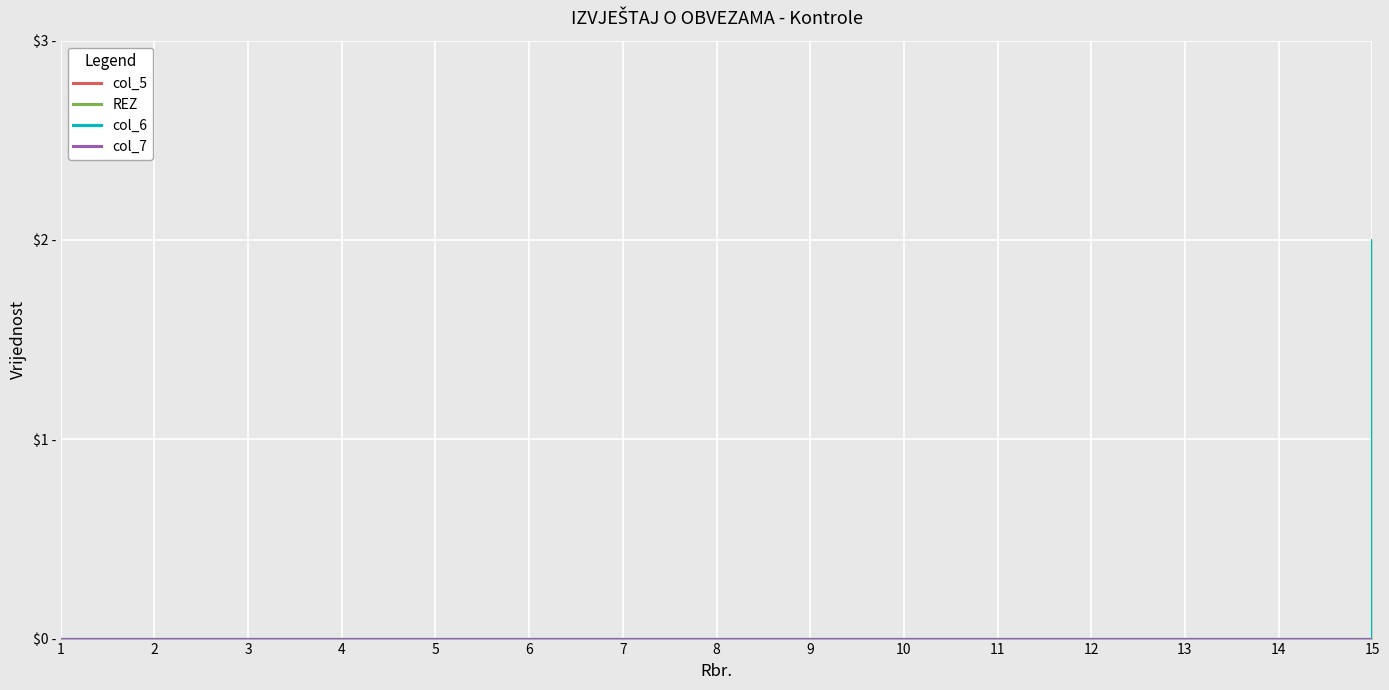

True or false: col_5 and col_7 intersect in this chart.

False